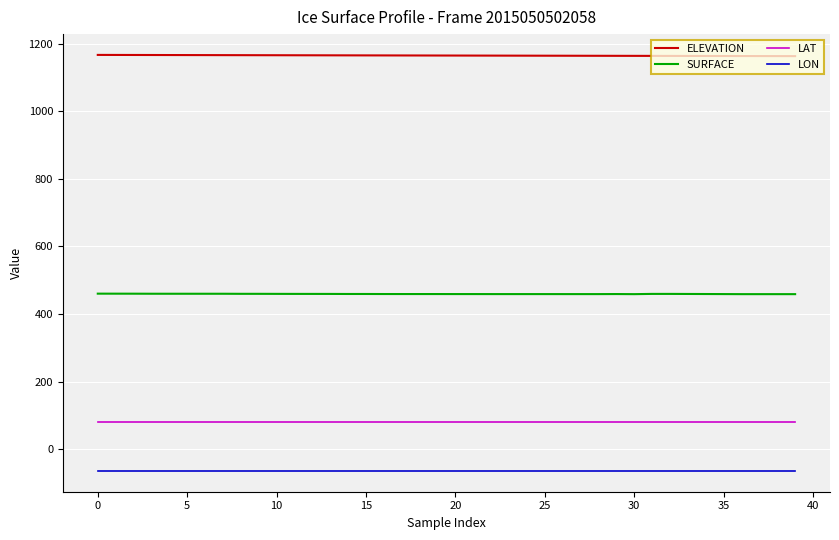

Does the chart have visible grid lines?

Yes